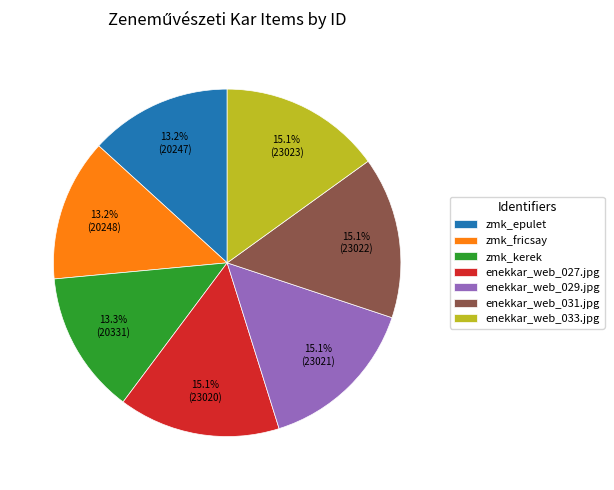

What is the ratio of the value at zmk_fricsay to the value at enekkar_web_029.jpg?

0.9